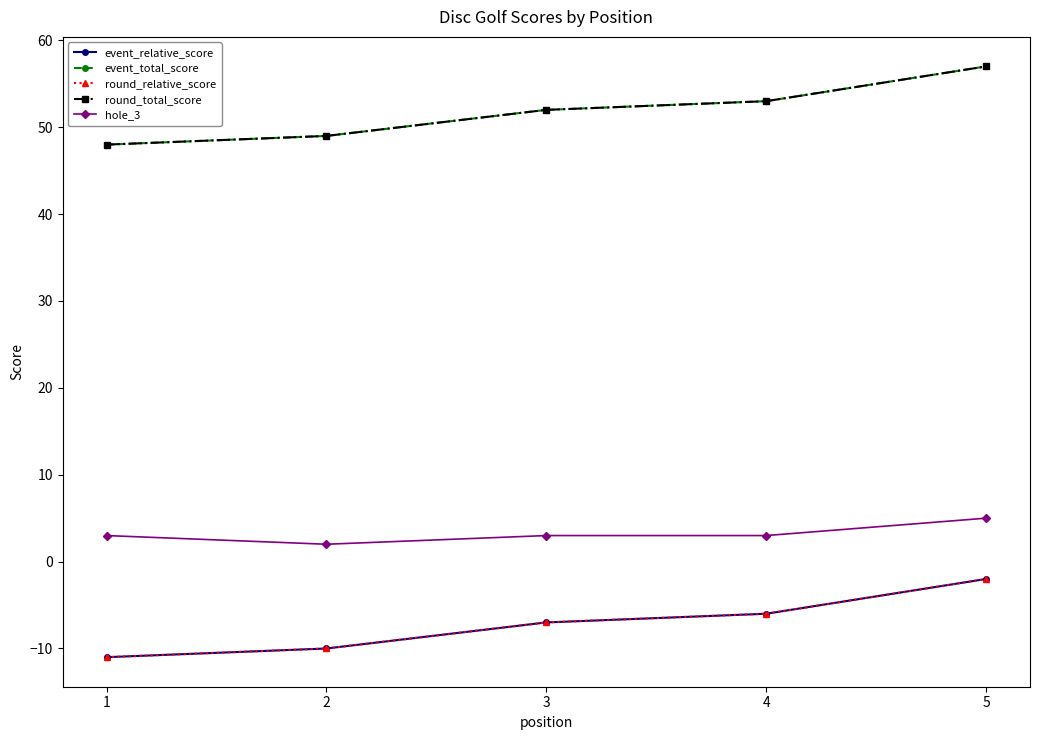

Is this an area chart (filled region under the line)?

No